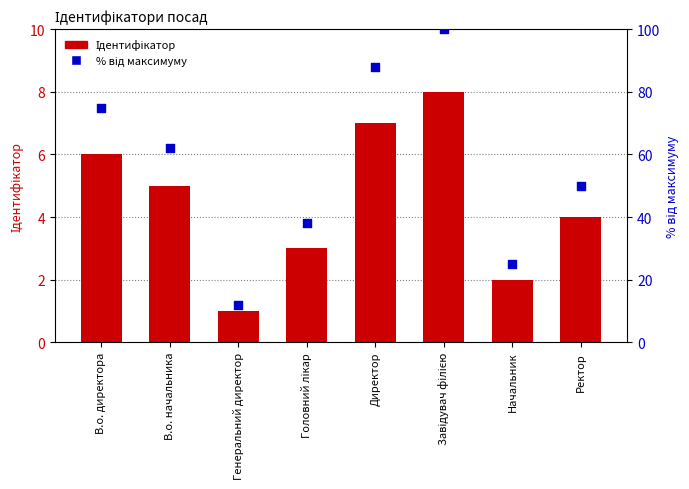

At how many categories does at least one series exceed 40?

5